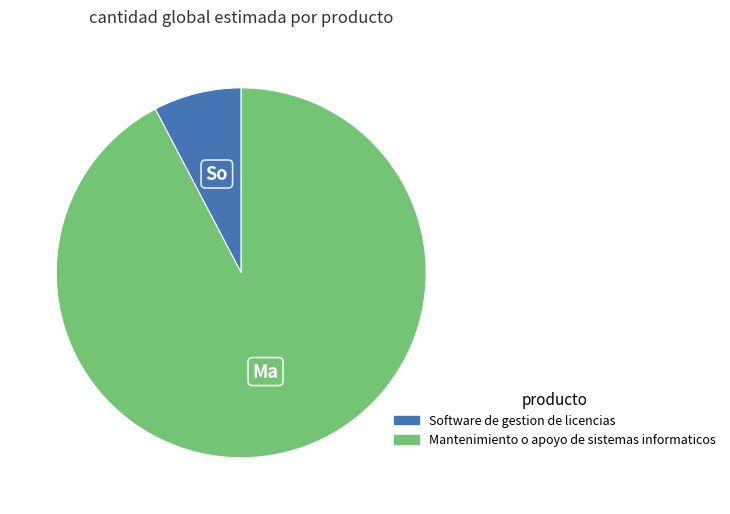

Approximately how many times larger is the value at Mantenimiento o apoyo de sistemas informaticos compared to Software de gestion de licencias?

12.0